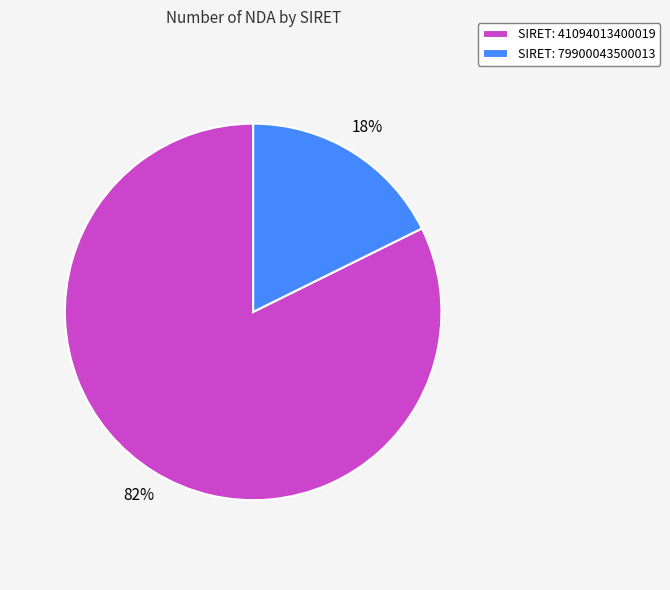

Is it true that SIRET: 41094013400019 is 82% of the pie?

True